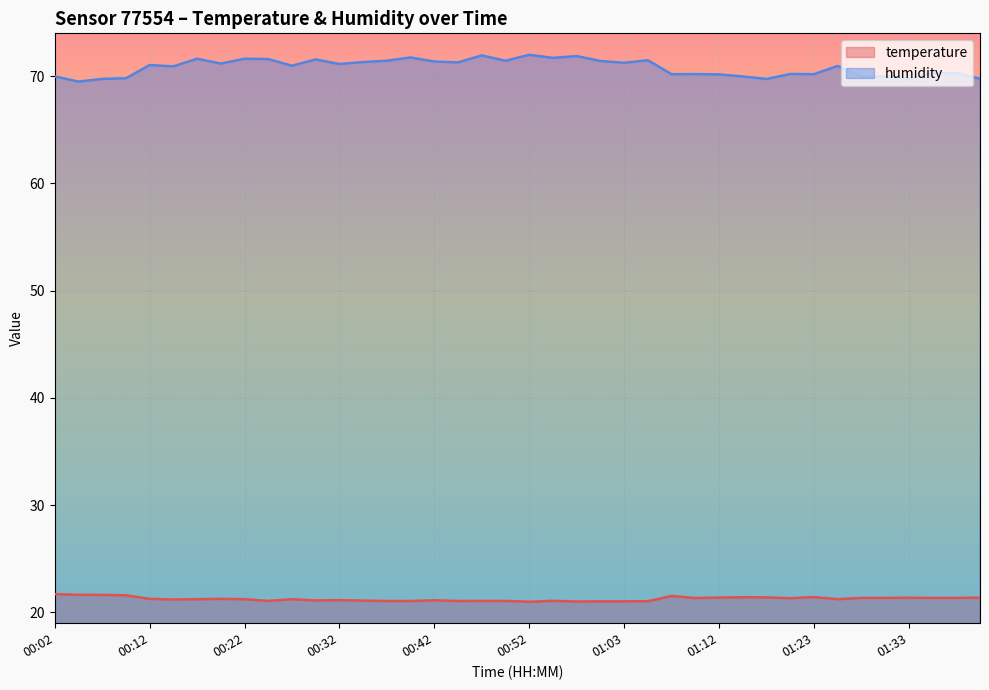

What is the difference between the highest and lowest values at 00:35?

50.2